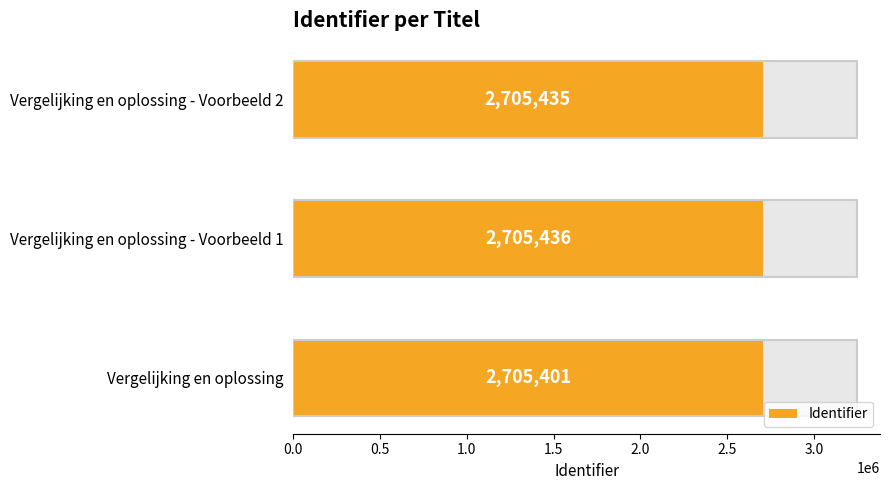

The value at Vergelijking en oplossing - Voorbeeld 1 is 4578699. True or false?

False